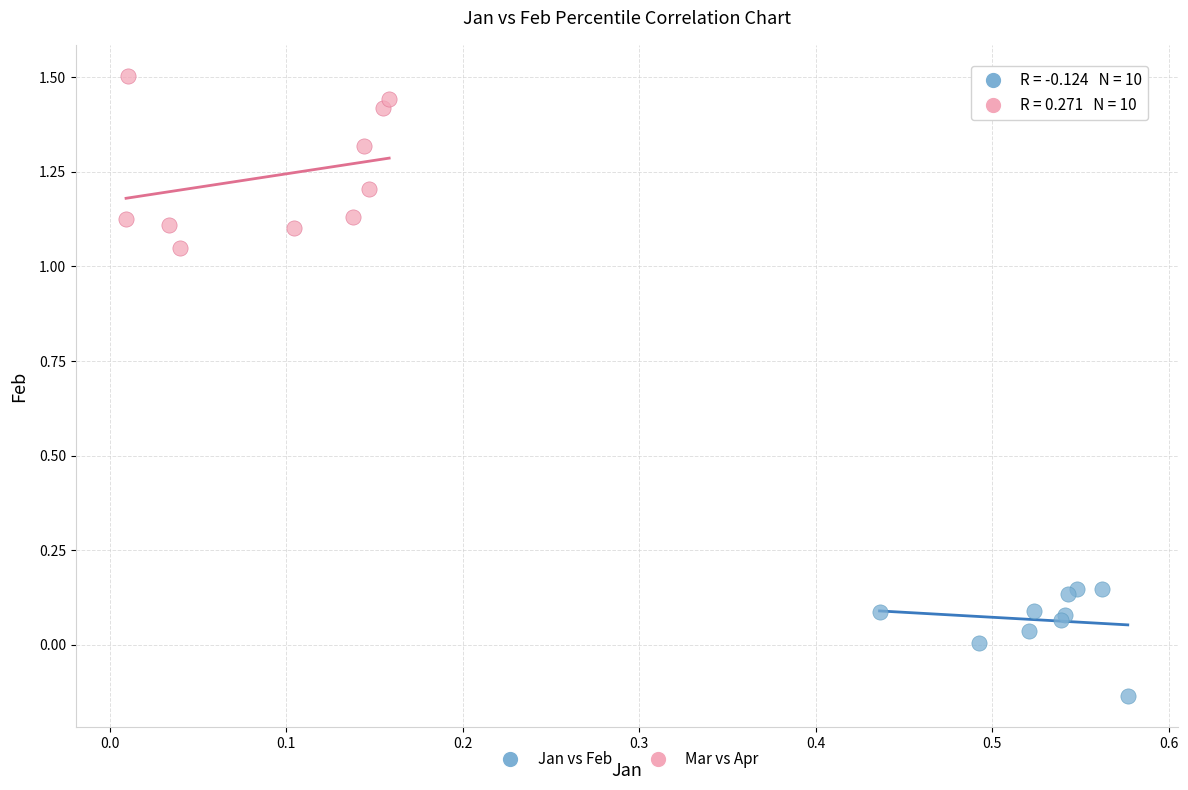

Which series has the largest Y range (max minus min)?

Mar vs Apr